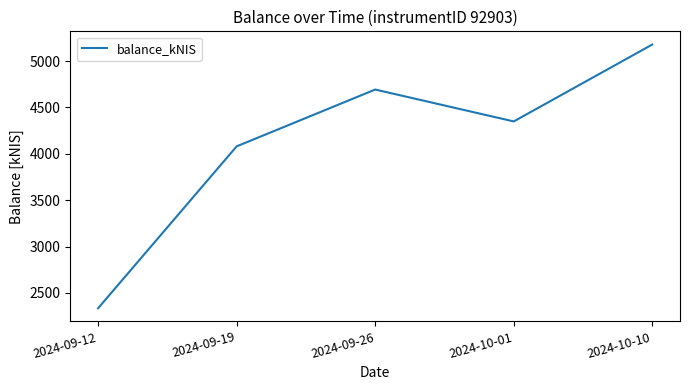

List the labels in order of value, smallest first.

2024-09-12, 2024-09-19, 2024-10-01, 2024-09-26, 2024-10-10